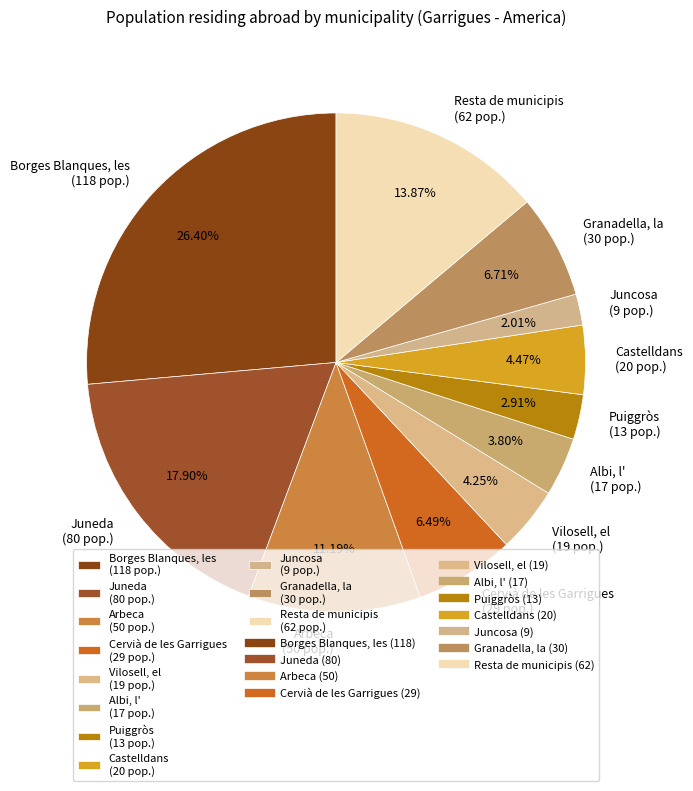

To the nearest percent, what is the difference between the largest and smallest slice percentages?

24%